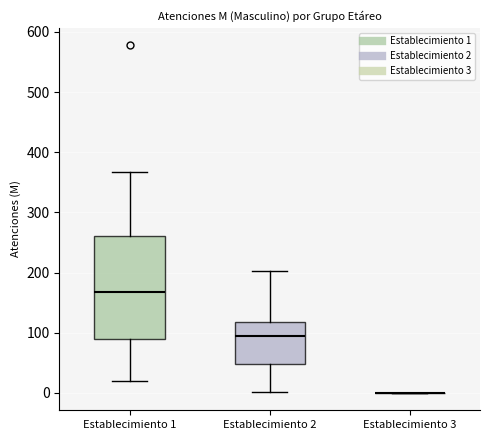

Reading left to right, transcribe this box plot: for each box, give where its median line is, the range the box spans, and where its two whiskers end, as read against the y-axis. The values are not printed on the chart, so give them approximately, as read against the axis.

Establecimiento 1: median 170, box 90 to 260, whiskers 20 to 370
Establecimiento 2: median 90, box 50 to 120, whiskers 0 to 200
Establecimiento 3: box collapsed to a line at 0, whiskers 0 to 0